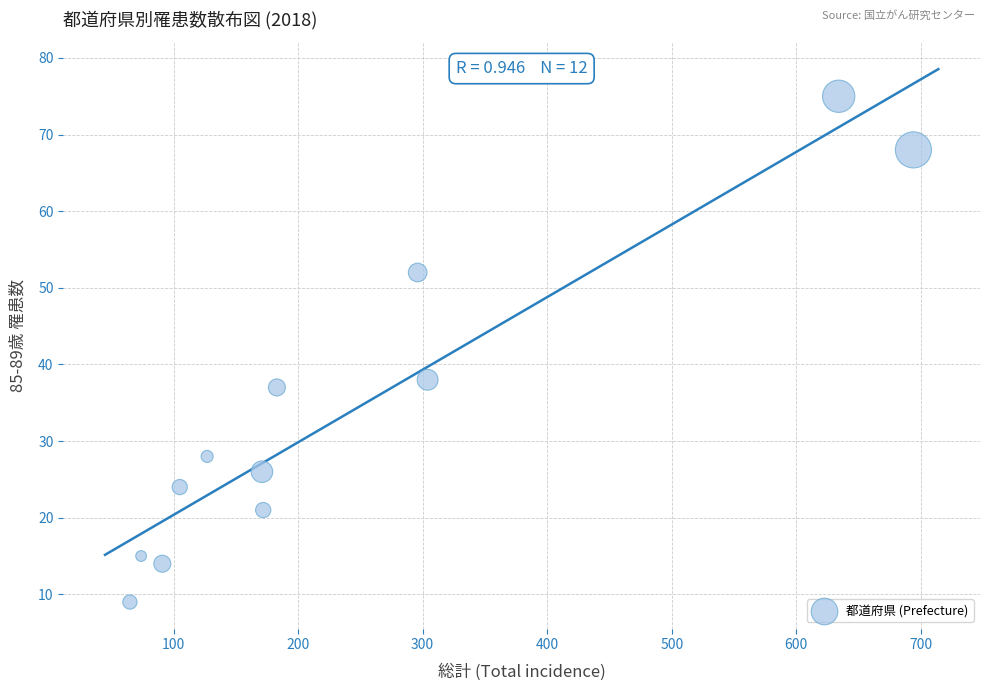

What Y value in the scatter plot is closest to 42?

38